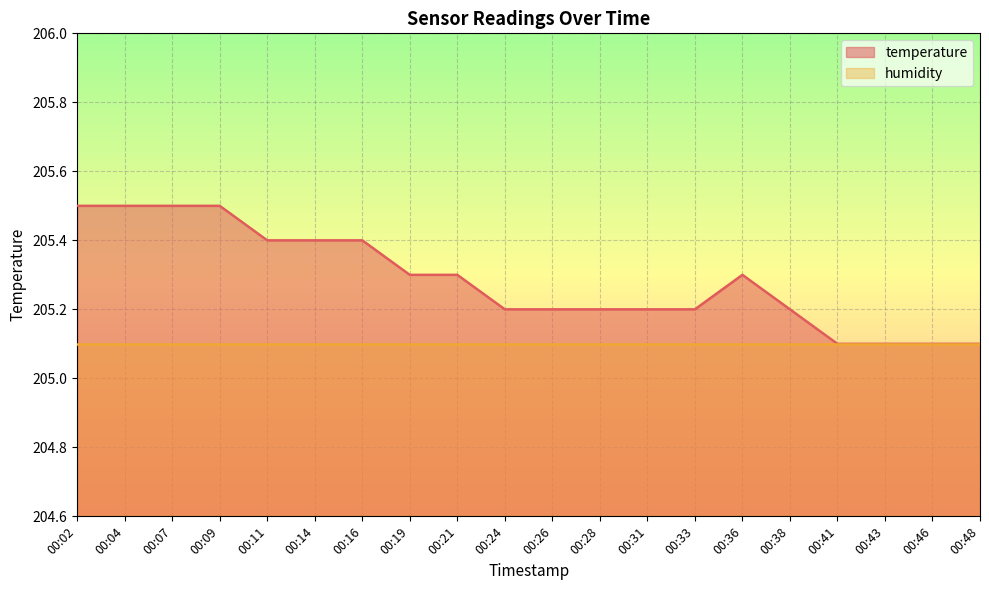

What is the difference between the values at 00:36 and 00:38?

0.1